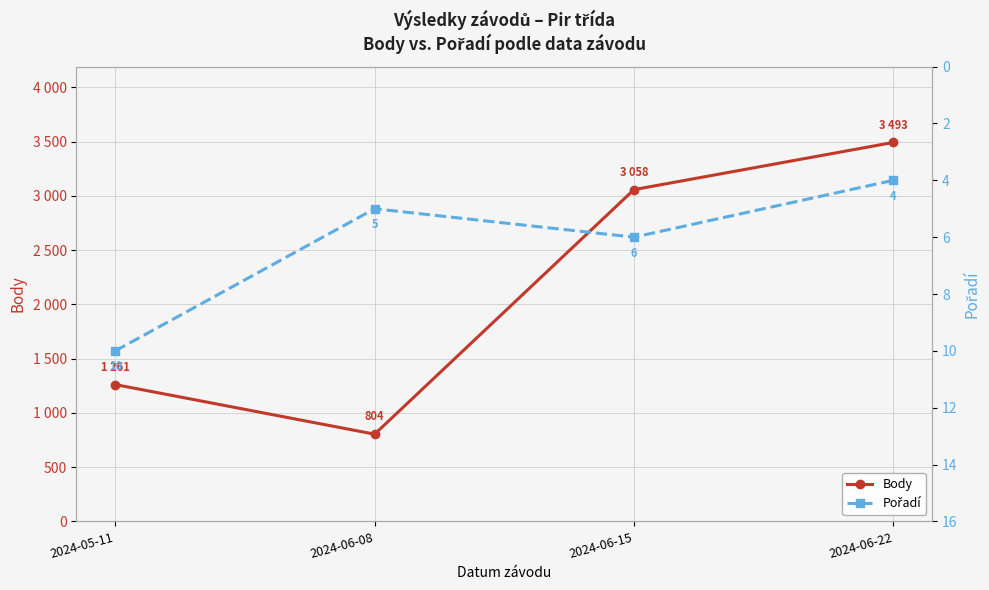

What is the sum of the Body values at 2024-05-11 and 2024-06-22?

4754